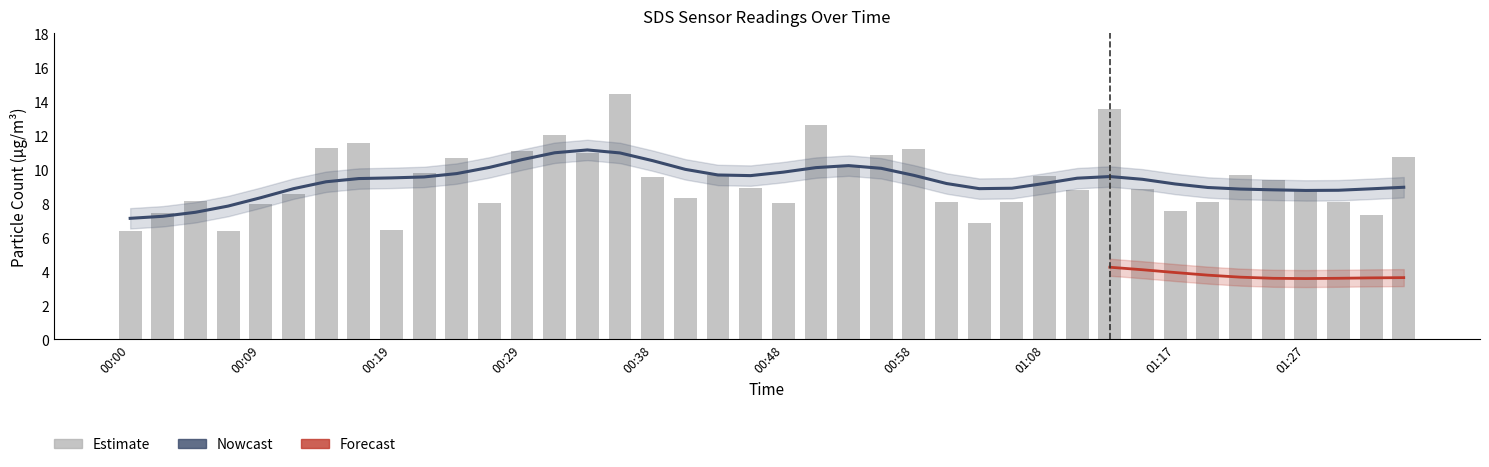

What position from the right is 00:09?

36